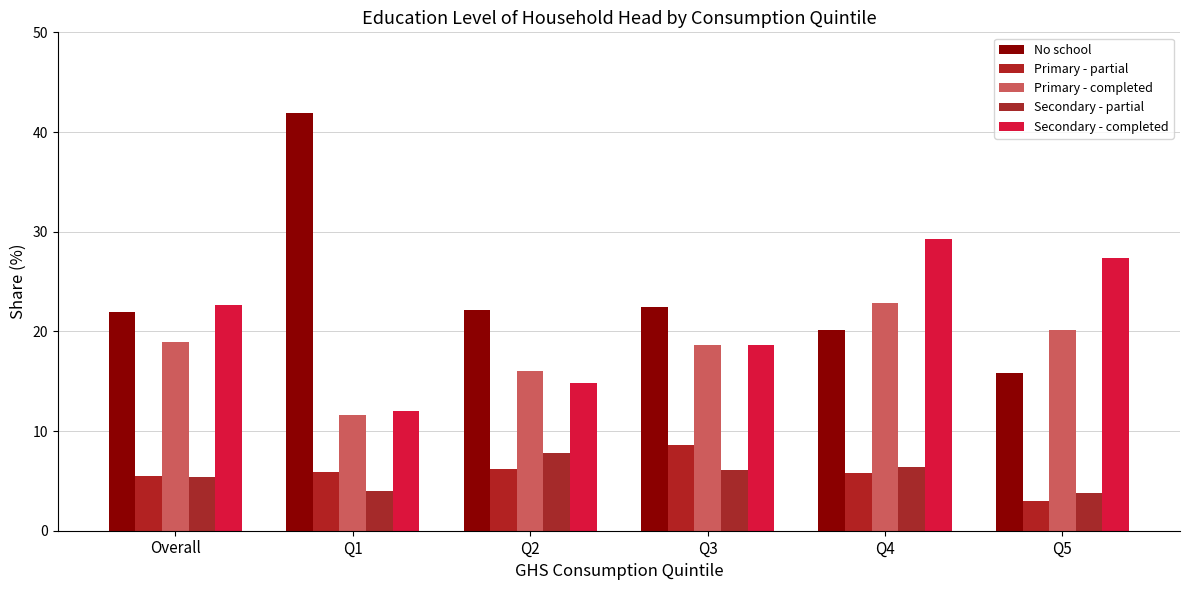

How many bars are there in total?

30